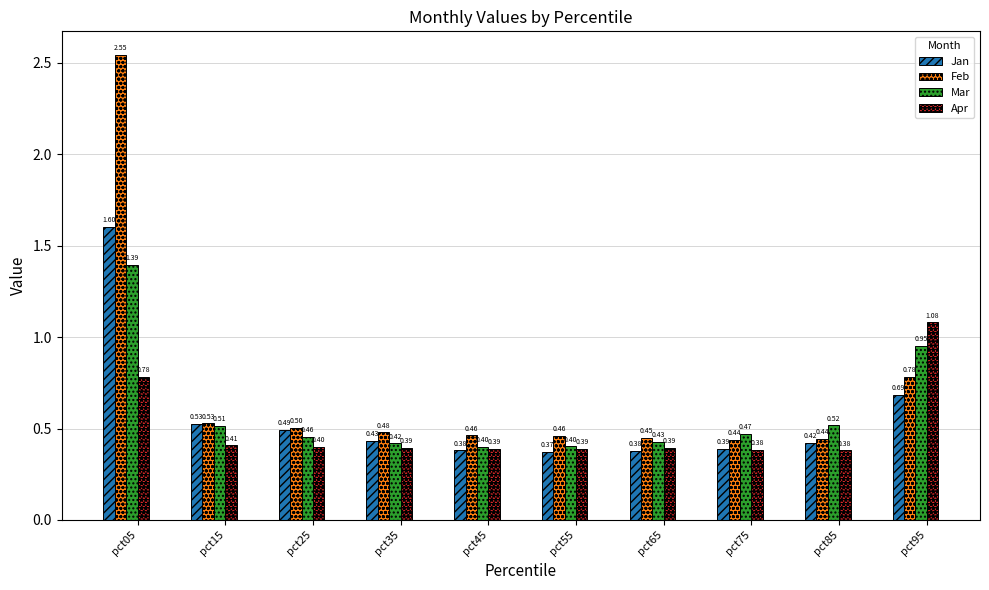

What are all the series names shown in the legend?

Jan, Feb, Mar, Apr